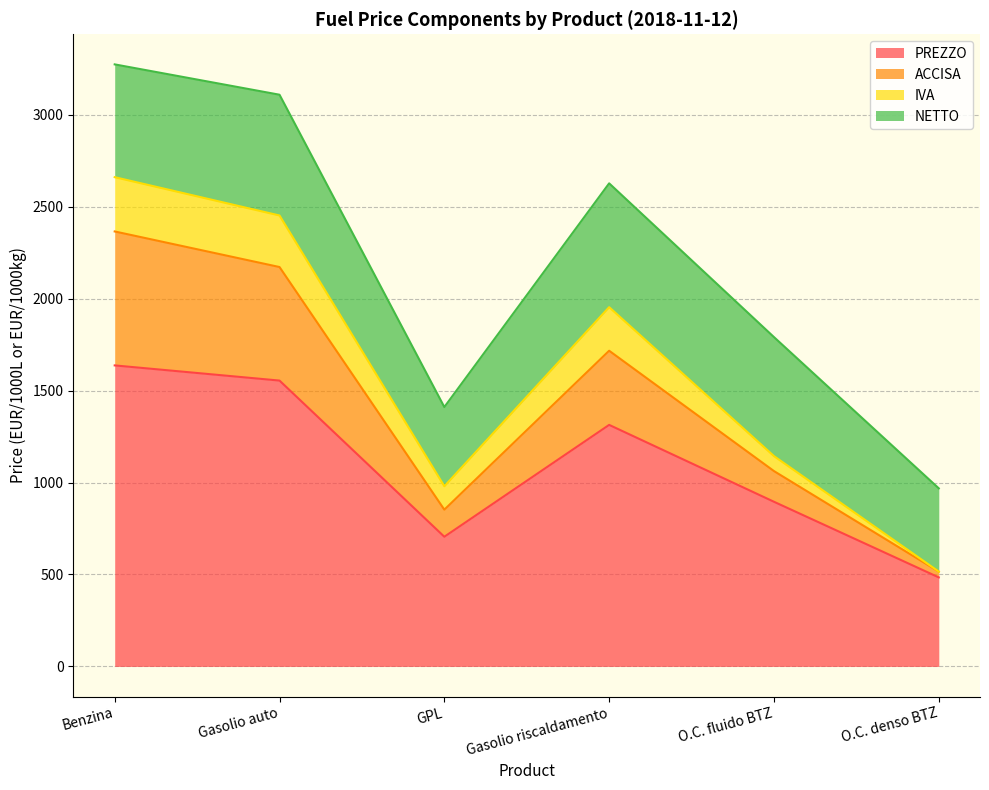

At which label does PREZZO first exceed 1313?

Benzina